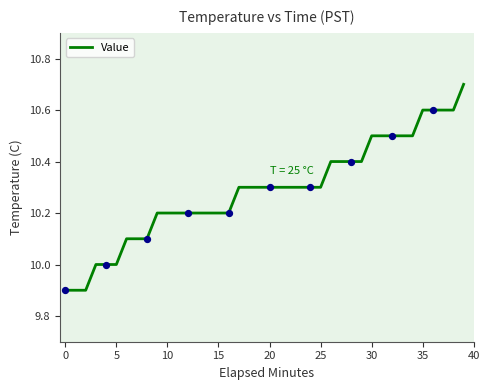

What is the maximum value shown in the chart?

10.7